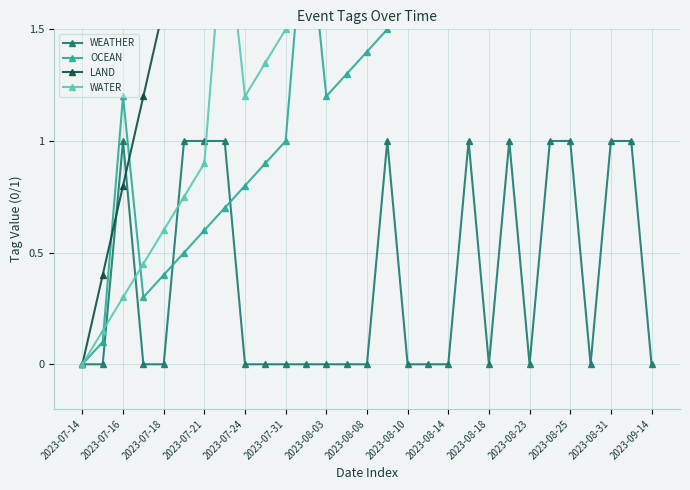

Is it true that WEATHER equals 0 at 2023-08-18?

True